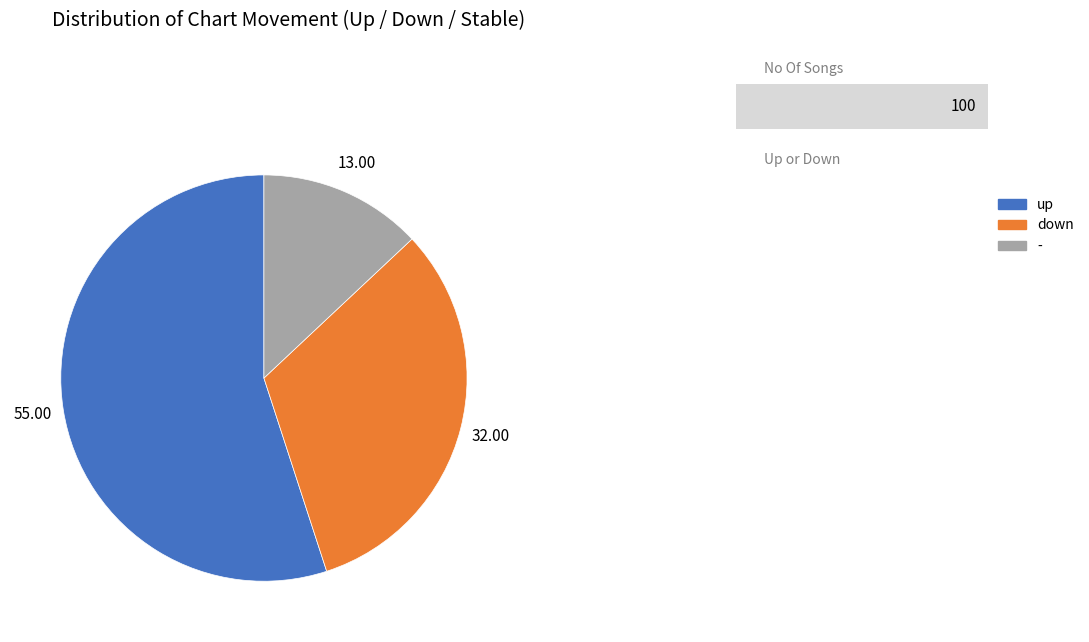

Is it true that - is 27% of the pie?

False